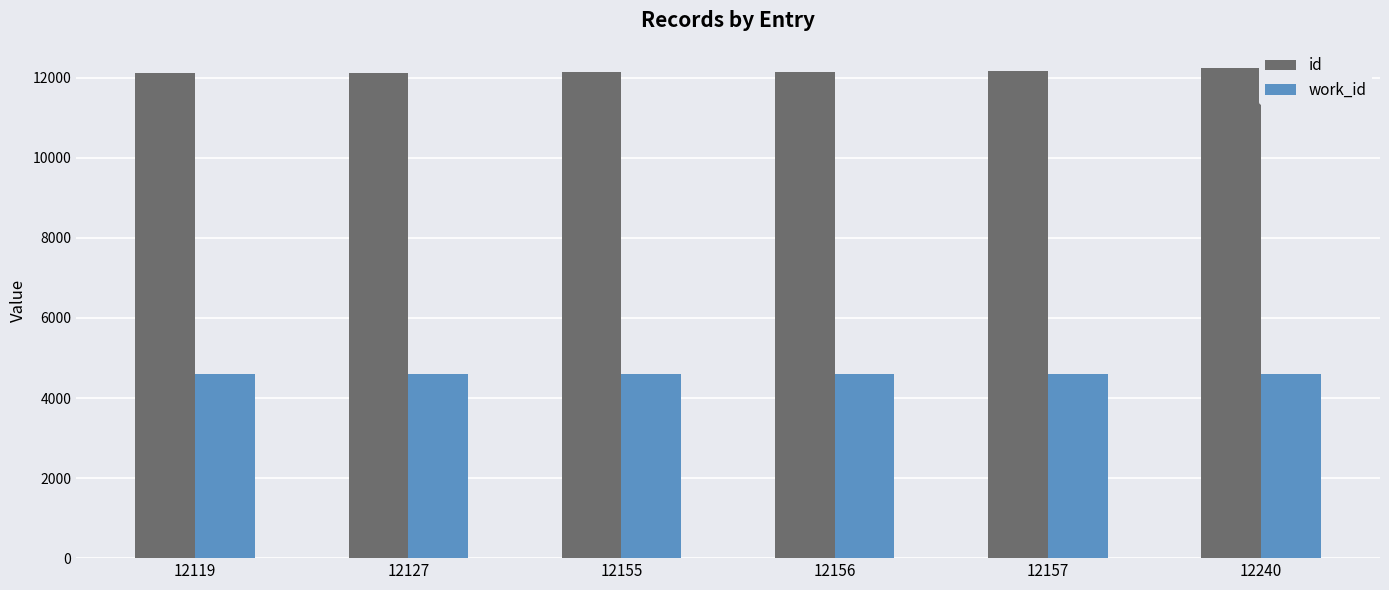

What is the average value of the work_id series?

4609